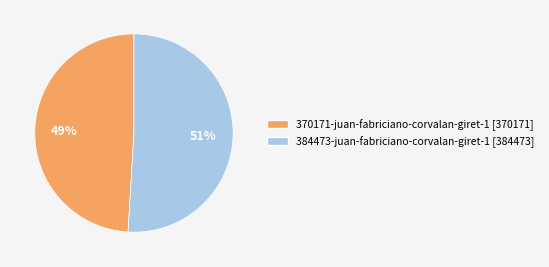

Which slice represents more than half of the pie?

384473-juan-fabriciano-corvalan-giret-1